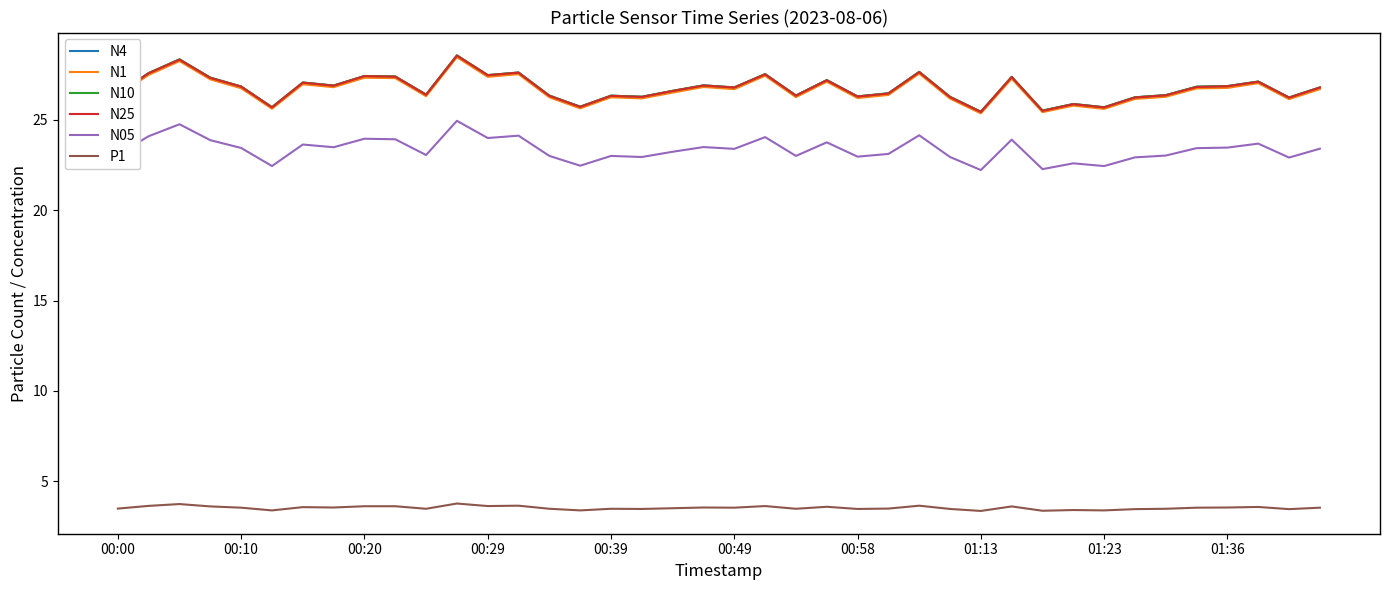

What is the minimum value for N25?

25.4